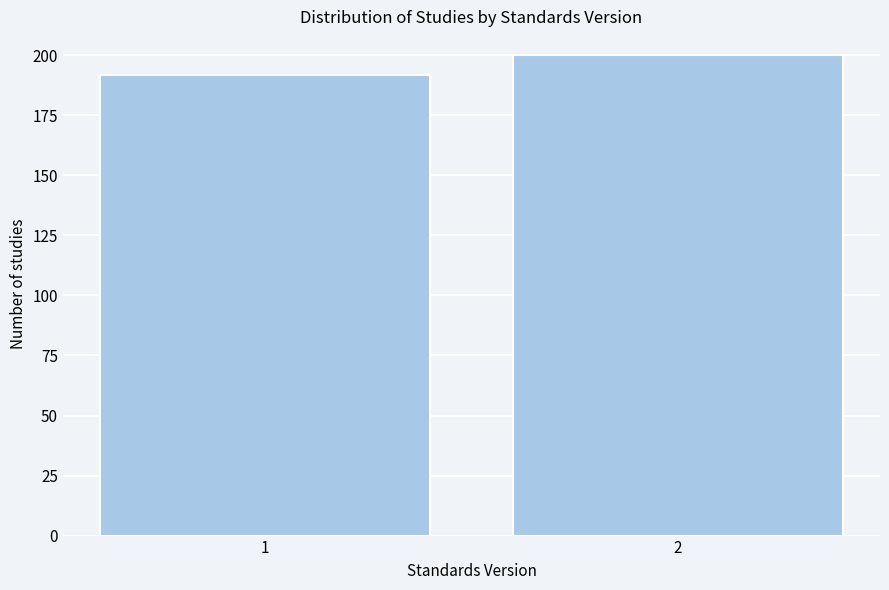

Reading right to left, what are all the values shown in this chart?

200	192